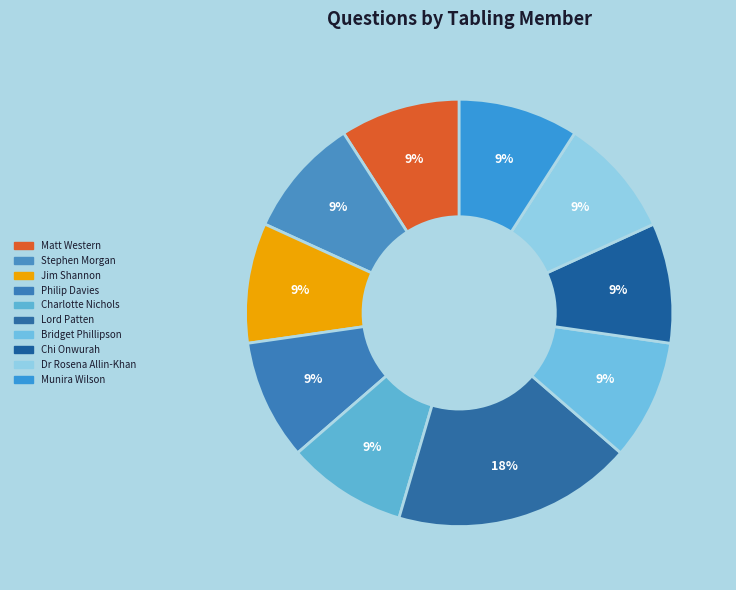

Does Lord Patten account for over 50% of the chart?

No